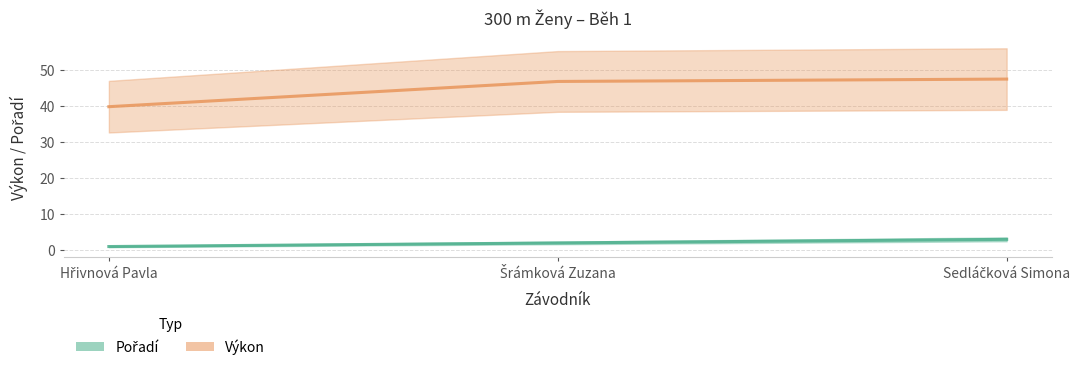

What is the total value across all series at Sedláčková Simona?

50.6